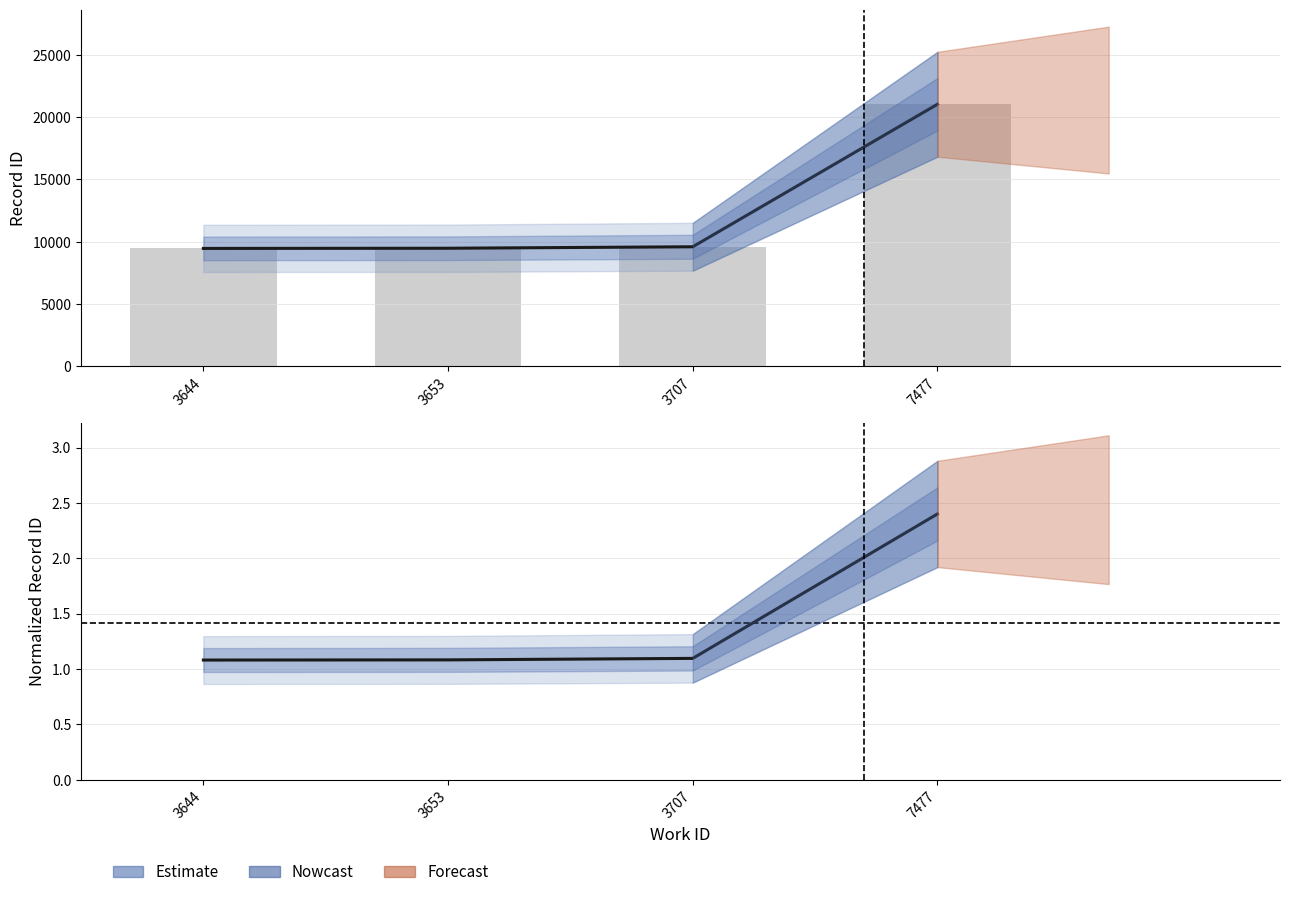

The chart shows a value of 1.1 at 3707. True or false?

True